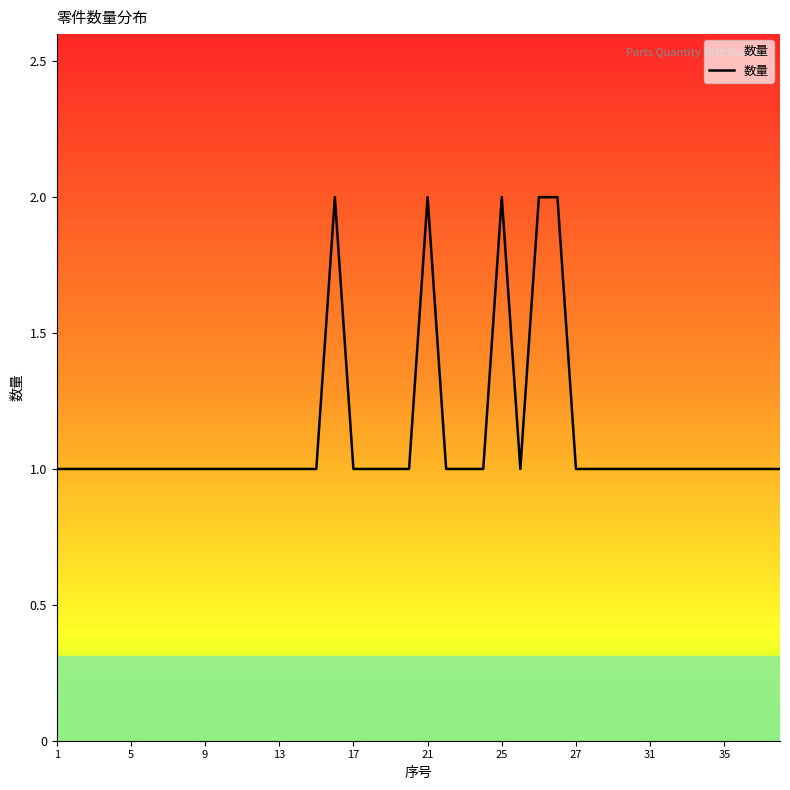

Reading left to right, extract all data points from this chart.

1	1	1	1	1	1	1	1	1	1	1	1	1	1	1	2	1	1	1	1	2	1	1	1	2	1	2	2	1	1	1	1	1	1	1	1	1	1	1	1